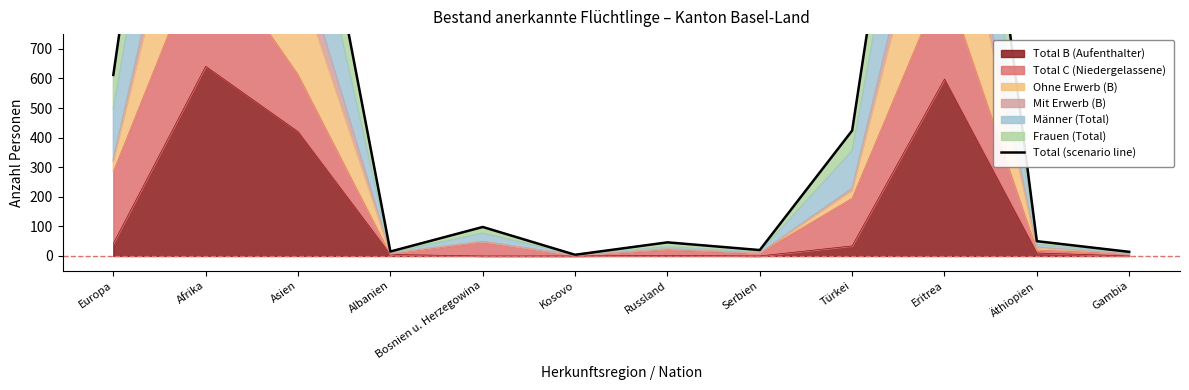

What is the minimum value shown in the chart?

4